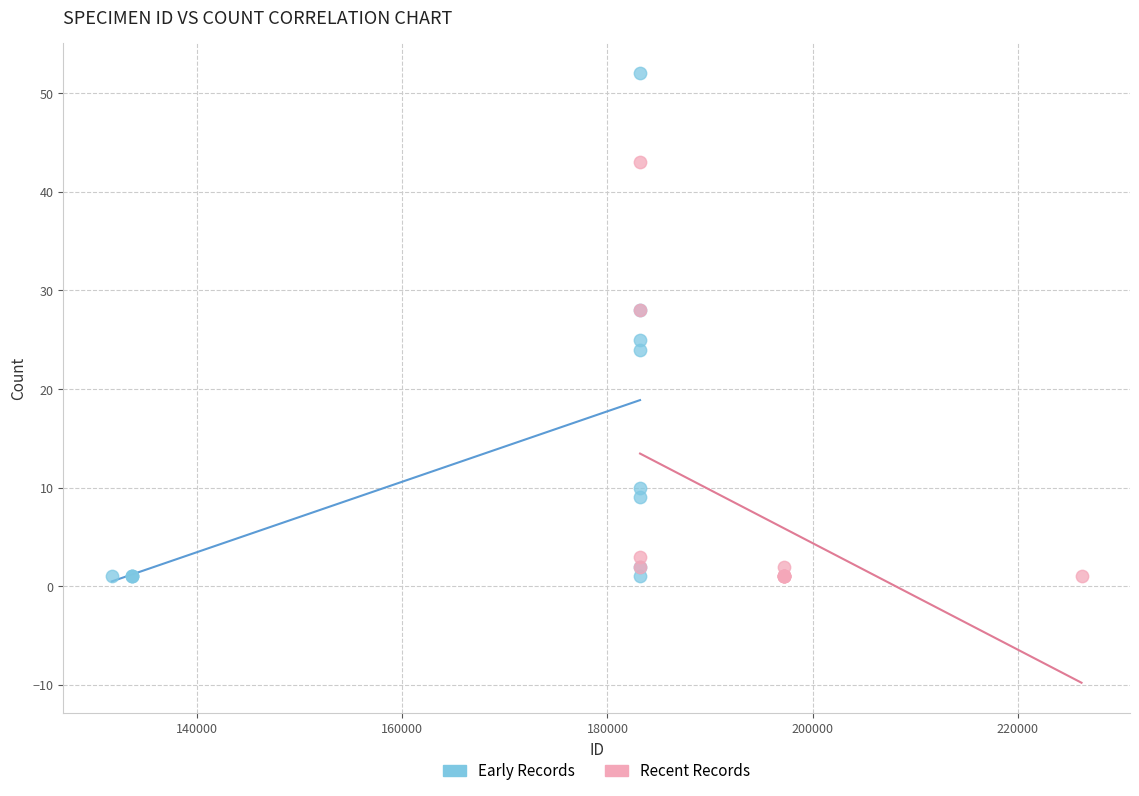

Which series reaches the maximum Y coordinate?

Early Records